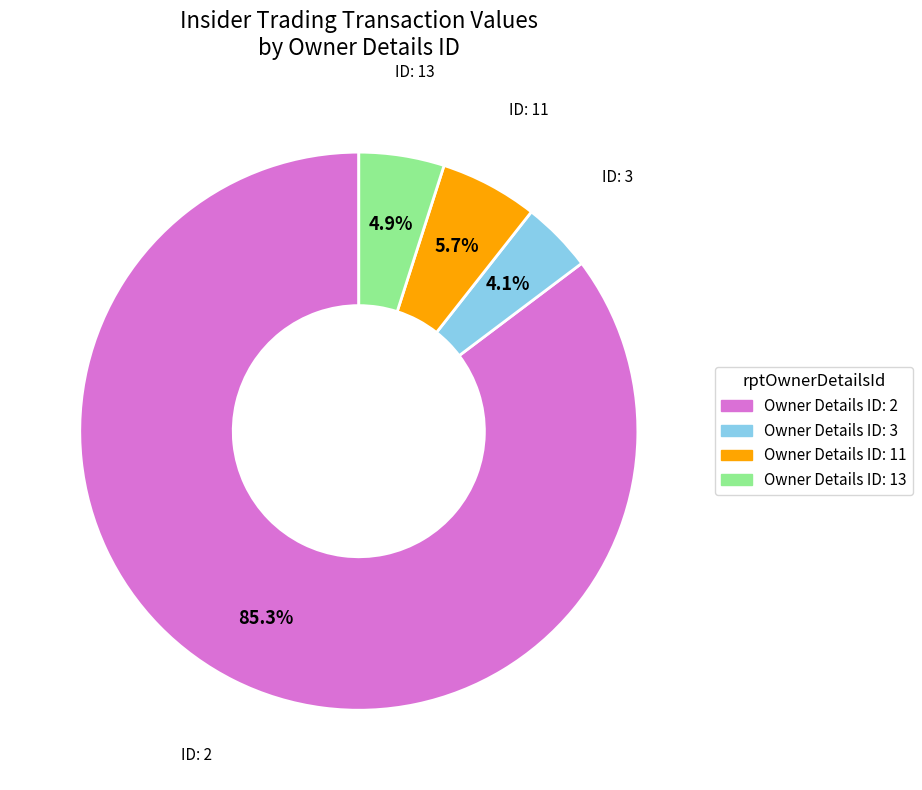

How many segments does this pie chart have?

4